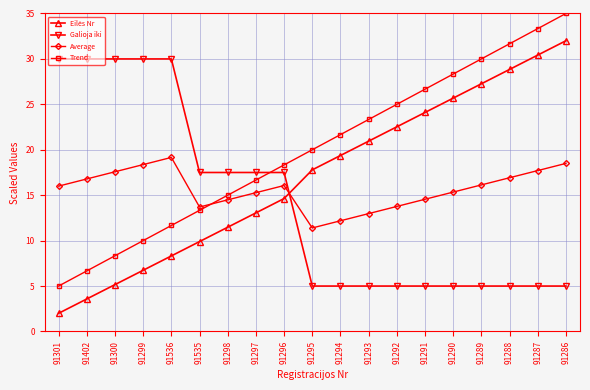

What is the total value across all series at 91293?

62.3